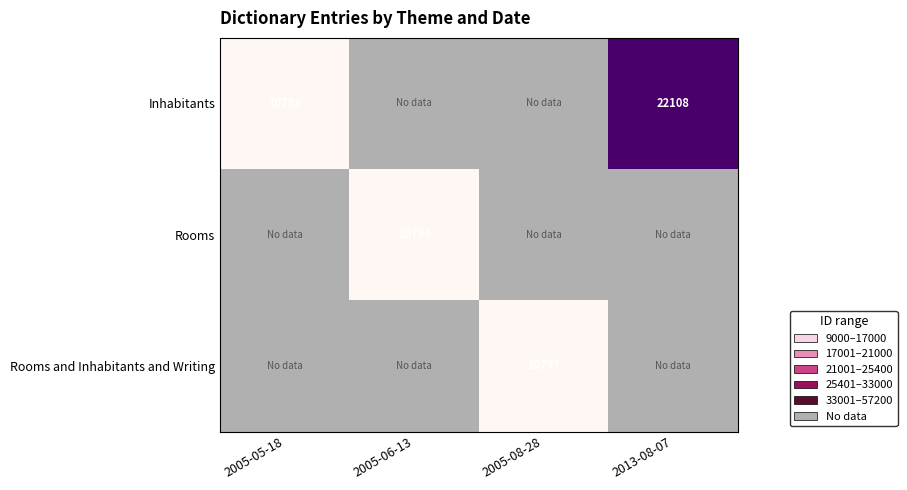

The value of Rooms and Inhabitants and Writing at 2005-08-28 is 10797. True or false?

True